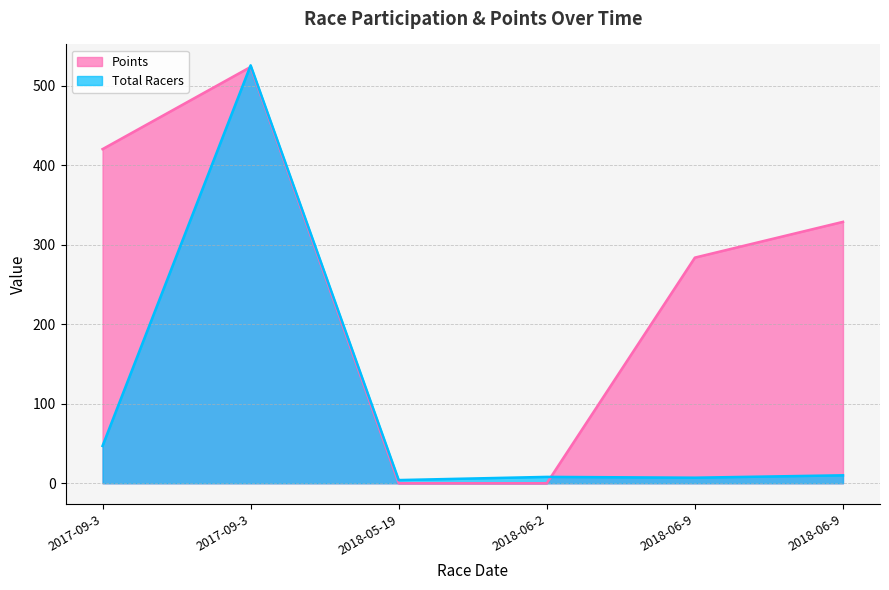

Reading right to left, extract all data points from this chart.

Total Racers: 10.0	7.0	8.0	4.0	526.0	47.0
Points: 329.0	284.0	0.0	0.0	524.0	420.5